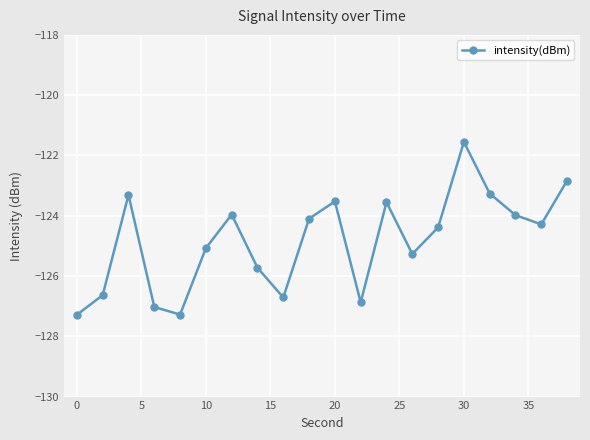

How many points are lower than both their immediate neighbors (excluding endpoints)?

5